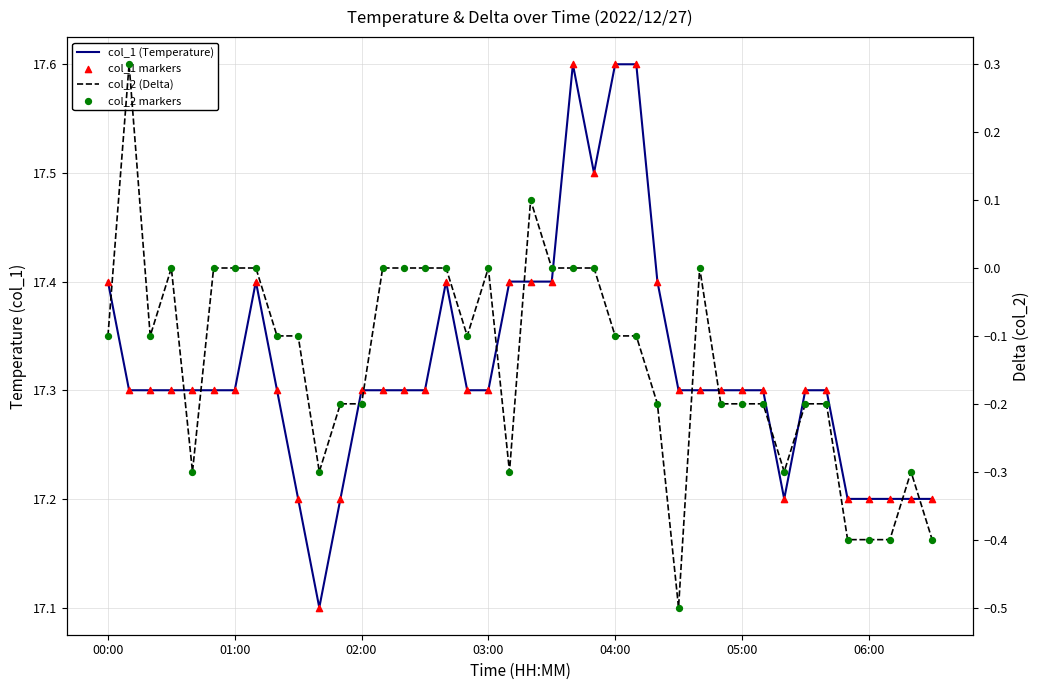

Which series contains the highest Y value?

col_1 (Temperature)